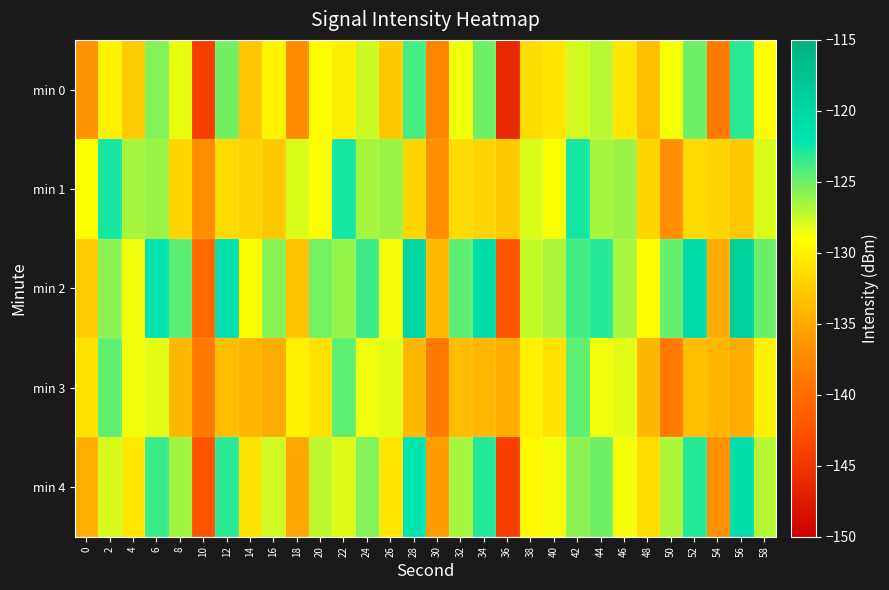

Reading left to right, what are all the values shown in this chart?

min 0: 0=-136.5	2=-129.9	4=-132.6	6=-125.6	8=-128.4	10=-144.3	12=-125.2	14=-132.9	16=-129.7	18=-137.1	20=-129.2	22=-130.1	24=-127.6	26=-132.7	28=-123.9	30=-137.7	32=-128.6	34=-125.0	36=-146.2	38=-131.4	40=-130.7	42=-127.9	44=-127.1	46=-130.7	48=-133.3	50=-128.8	52=-125.0	54=-138.8	56=-123.1	58=-129.0
min 1: 0=-128.9	2=-122.6	4=-126.6	6=-126.2	8=-131.9	10=-136.8	12=-131.5	14=-131.9	16=-132.7	18=-127.9	20=-128.9	22=-122.6	24=-126.6	26=-126.2	28=-131.9	30=-136.8	32=-131.5	34=-131.9	36=-132.7	38=-127.9	40=-128.9	42=-122.6	44=-126.6	46=-126.2	48=-131.9	50=-136.8	52=-131.5	54=-131.9	56=-132.7	58=-127.9
min 2: 0=-132.5	2=-125.9	4=-128.6	6=-121.6	8=-124.4	10=-140.3	12=-121.2	14=-128.9	16=-125.7	18=-133.1	20=-125.2	22=-126.1	24=-123.6	26=-128.7	28=-119.9	30=-133.7	32=-124.6	34=-121.0	36=-142.2	38=-127.4	40=-126.7	42=-123.9	44=-123.1	46=-126.7	48=-129.3	50=-124.8	52=-121.0	54=-134.8	56=-119.1	58=-125.0
min 3: 0=-130.9	2=-124.6	4=-128.6	6=-128.2	8=-133.9	10=-138.8	12=-133.5	14=-133.9	16=-134.7	18=-129.9	20=-130.9	22=-124.6	24=-128.6	26=-128.2	28=-133.9	30=-138.8	32=-133.5	34=-133.9	36=-134.7	38=-129.9	40=-130.9	42=-124.6	44=-128.6	46=-128.2	48=-133.9	50=-138.8	52=-133.5	54=-133.9	56=-134.7	58=-129.9
min 4: 0=-134.5	2=-127.9	4=-130.6	6=-123.6	8=-126.4	10=-142.3	12=-123.2	14=-130.9	16=-127.7	18=-135.1	20=-127.2	22=-128.1	24=-125.6	26=-130.7	28=-121.9	30=-135.7	32=-126.6	34=-123.0	36=-144.2	38=-129.4	40=-128.7	42=-125.9	44=-125.1	46=-128.7	48=-131.3	50=-126.8	52=-123.0	54=-136.8	56=-121.1	58=-127.0